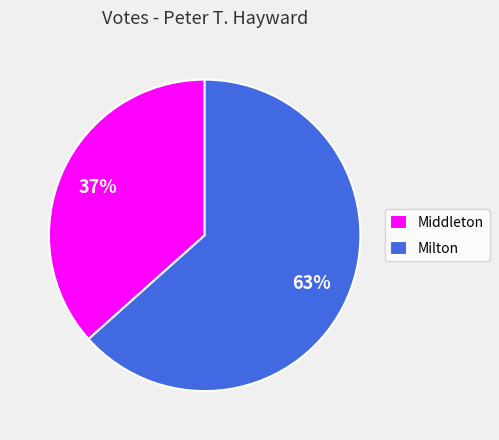

What is the ratio of the value at Milton to the value at Middleton?

1.7